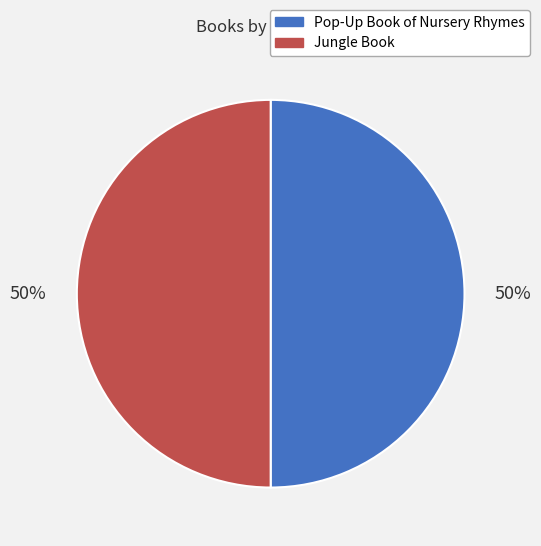

To the nearest percent, what portion does Jungle Book represent?

50%